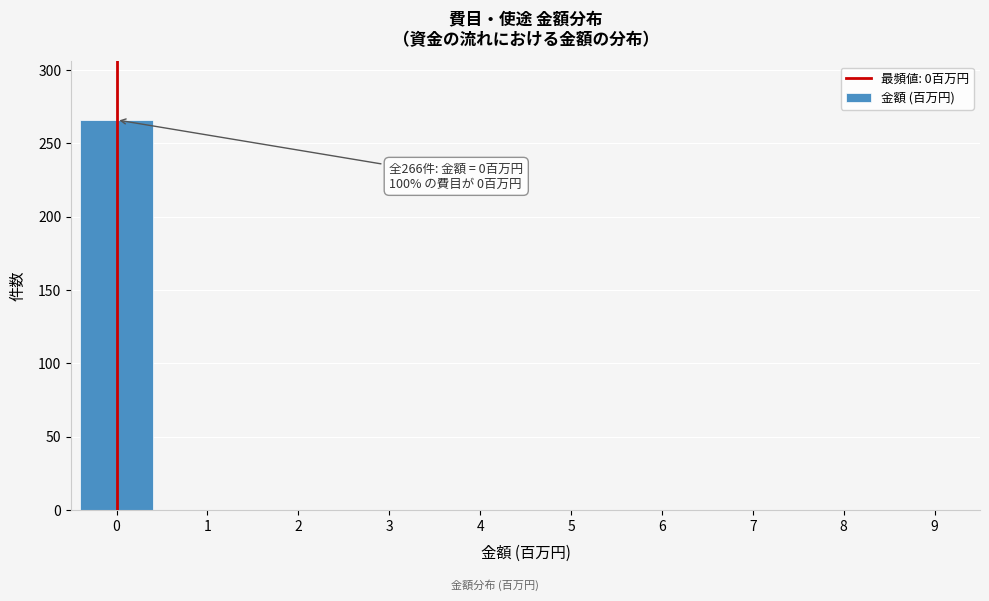

Reading left to right, extract all data points from this chart.

0=266	1=0	2=0	3=0	4=0	5=0	6=0	7=0	8=0	9=0